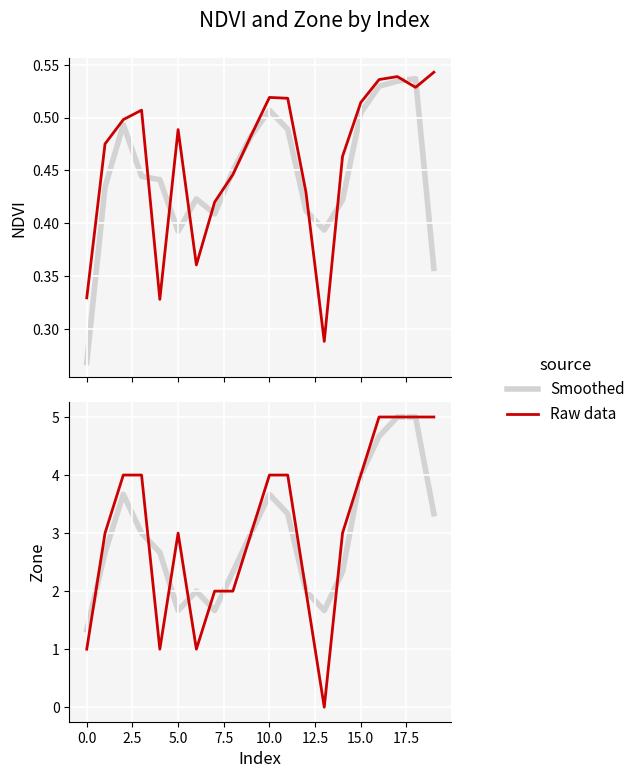

At how many categories does at least one series exceed 3?

9